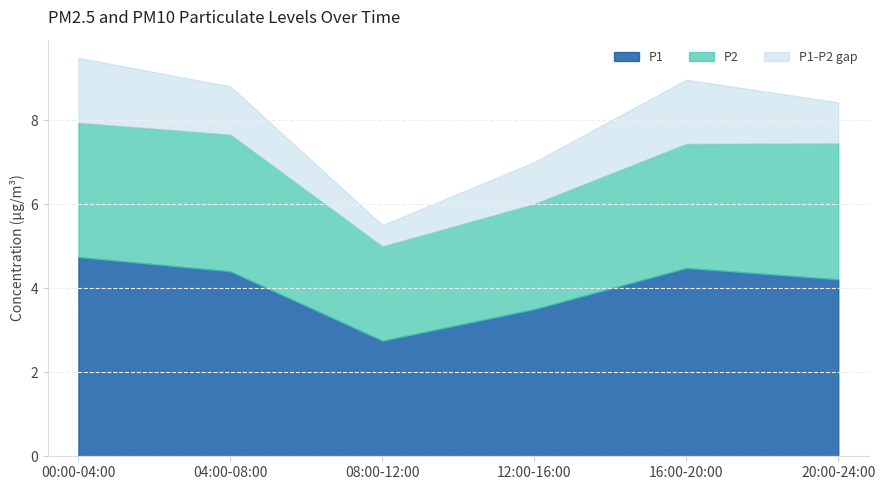

Which series has the largest total across all categories?

P1